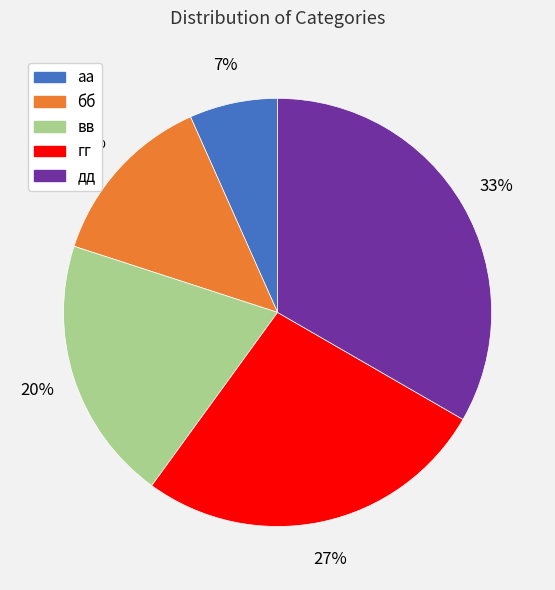

What percentage is the дд slice, to the nearest percent?

33%